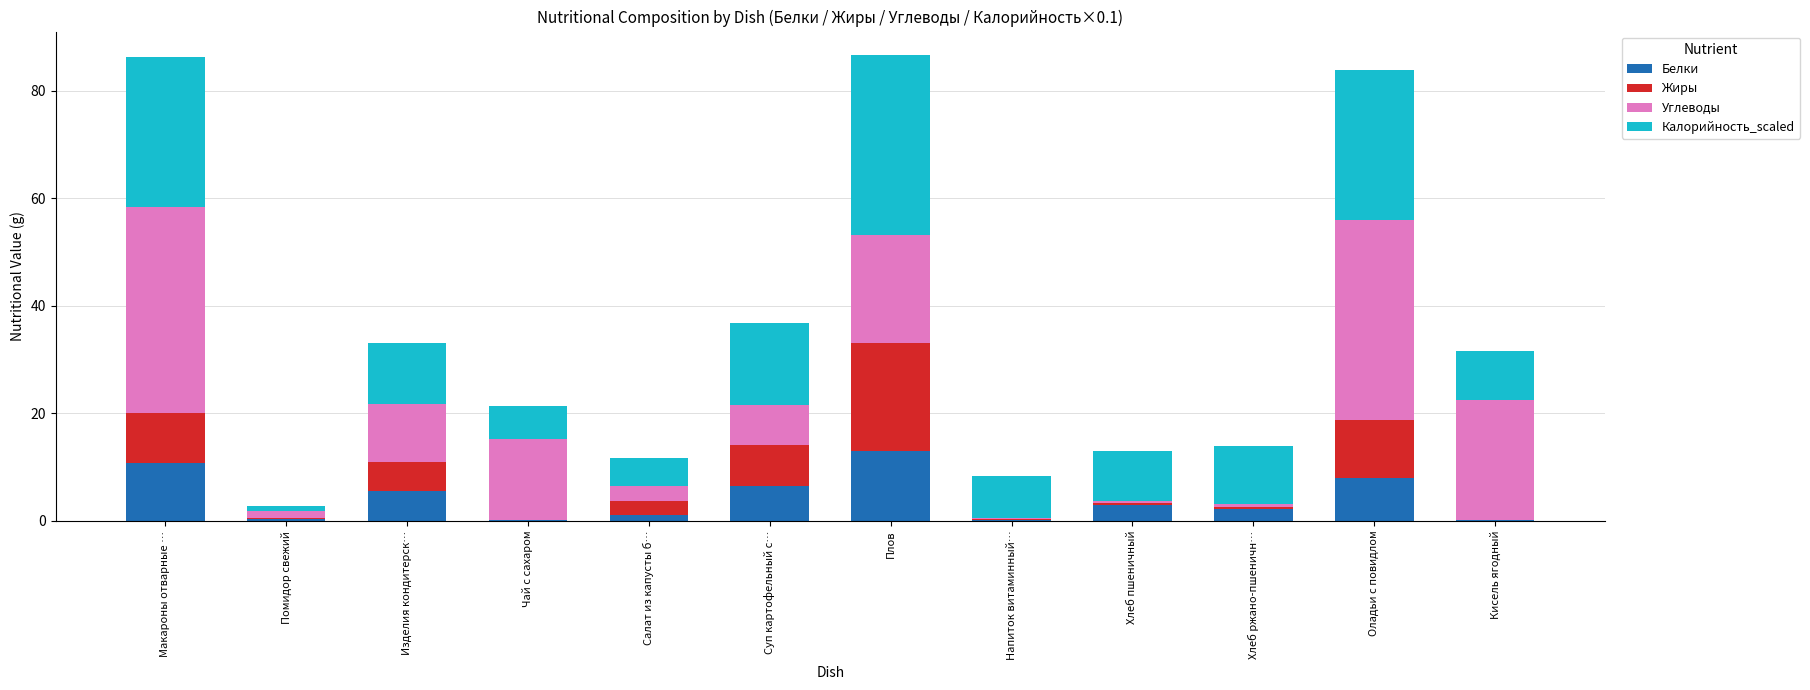

At which label does Белки reach its peak?

Плов